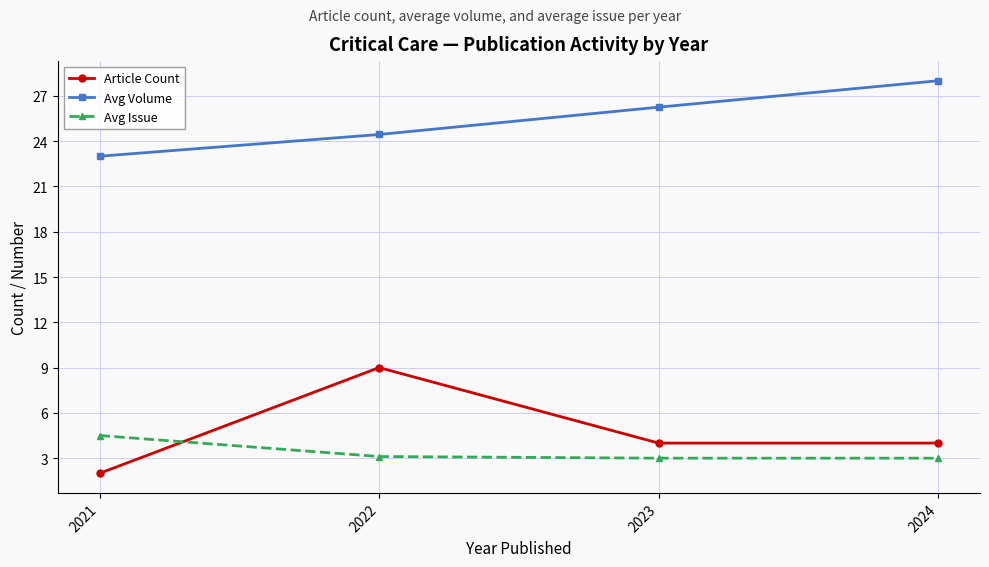

The value of Article Count at 2021 is 3.2. True or false?

False